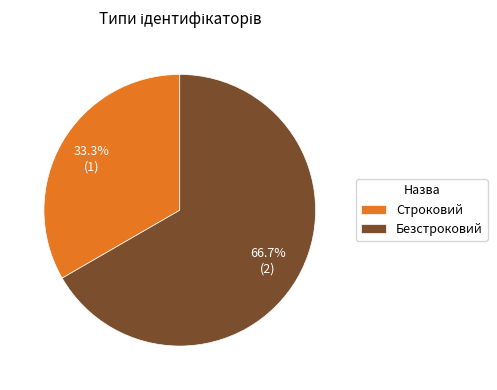

Which category accounts for the majority?

Безстроковий